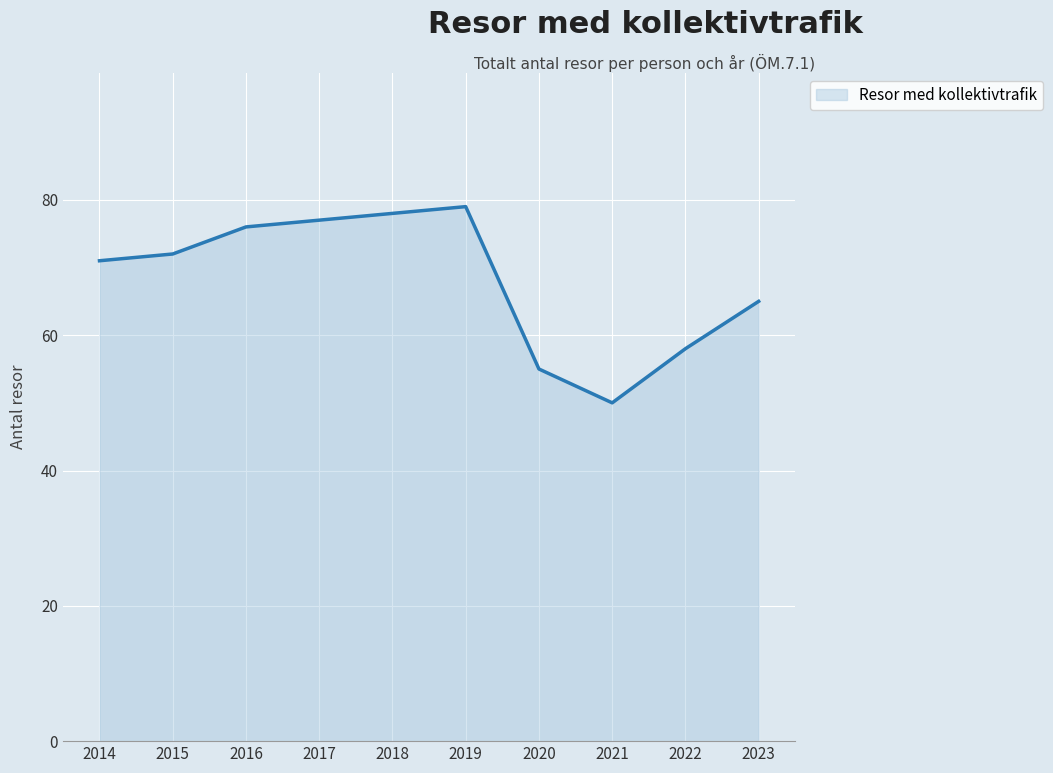

Where is the first local maximum?

2019